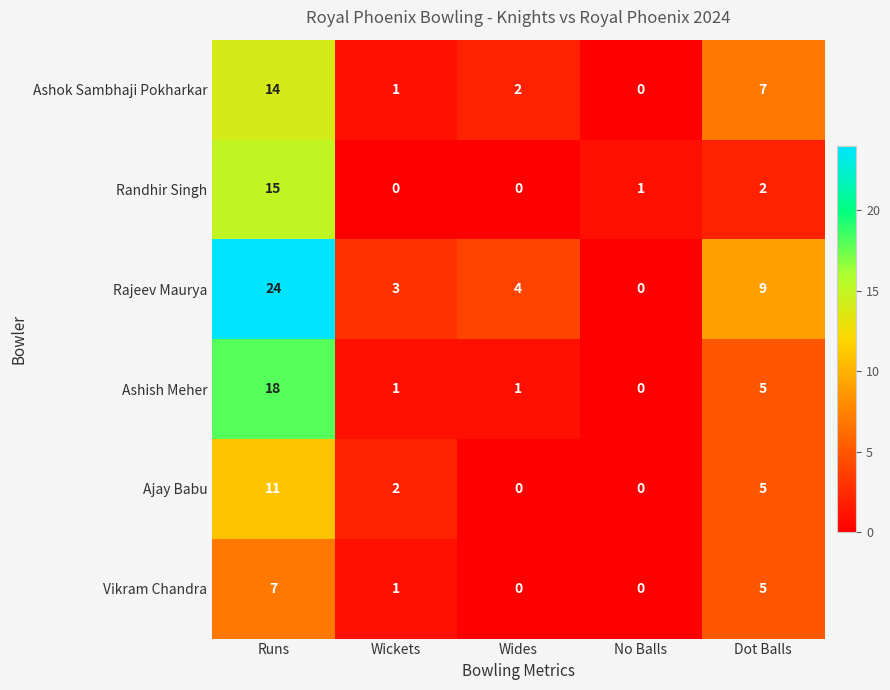

What is the difference between the maximum and second lowest values in the Rajeev Maurya series?

21